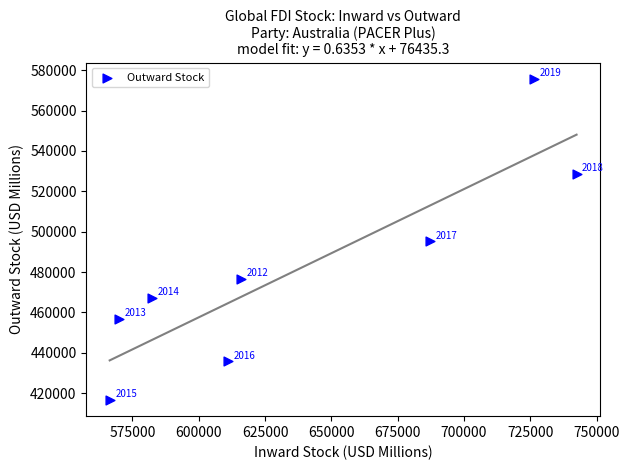

What Y value in the scatter plot is closest to 496180?

495211.3